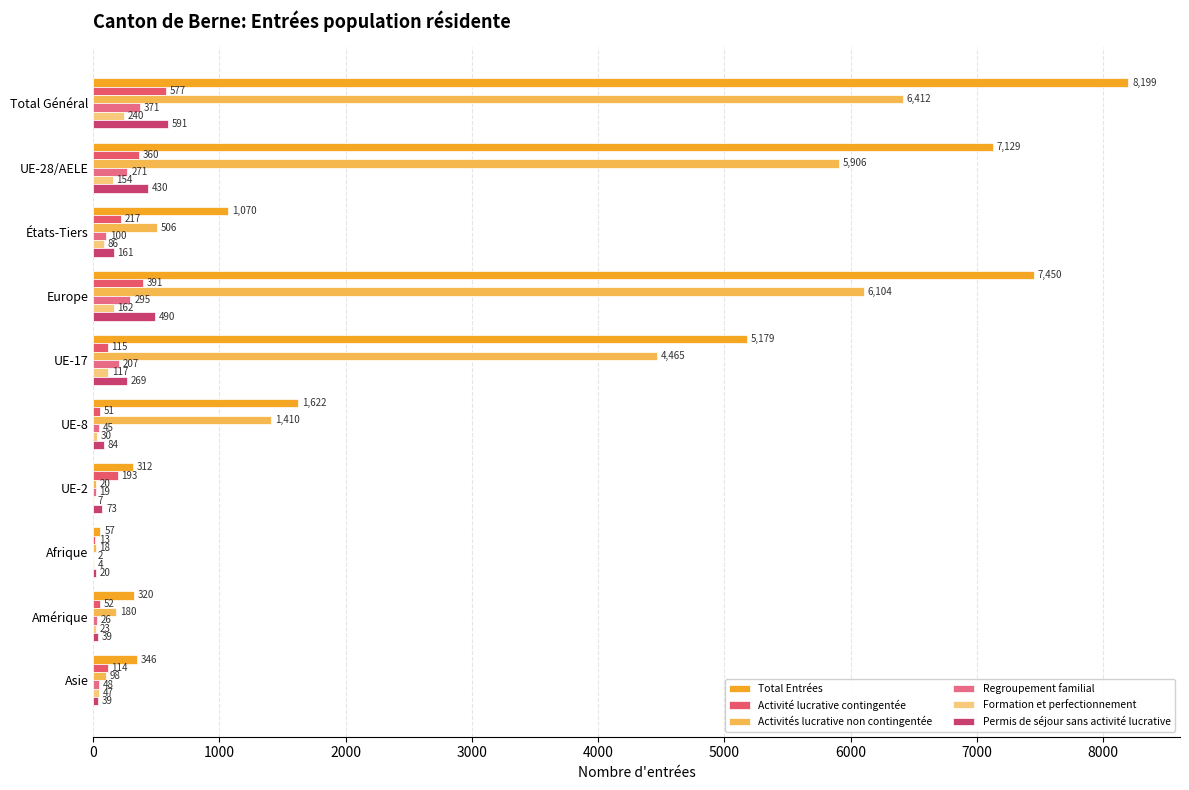

Which series has the largest range (max minus min)?

Total Entrées